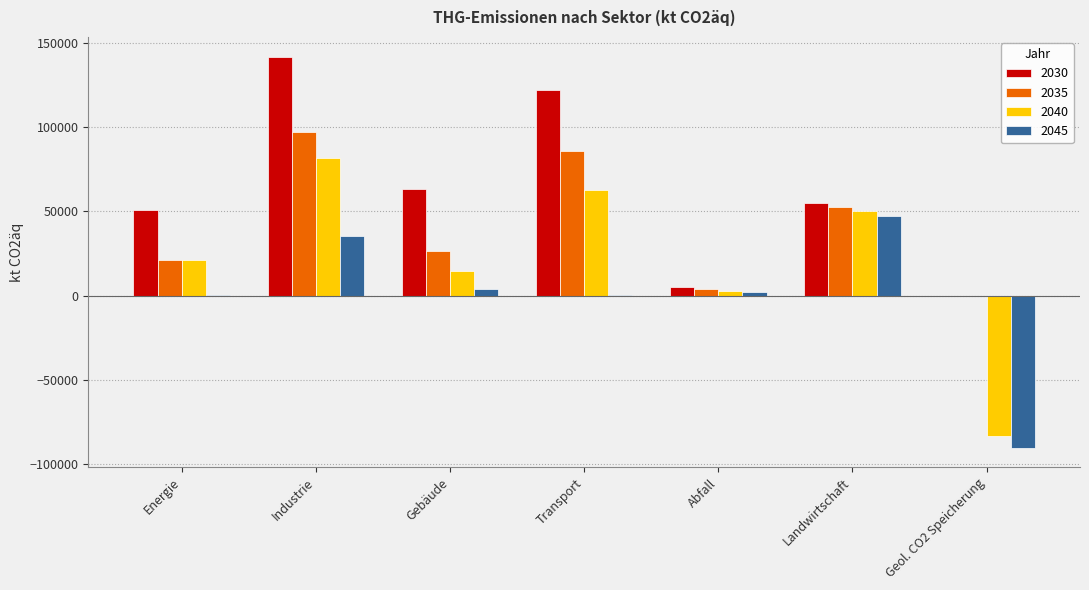

Is it true that 2030 equals 54870.0 at Landwirtschaft?

True